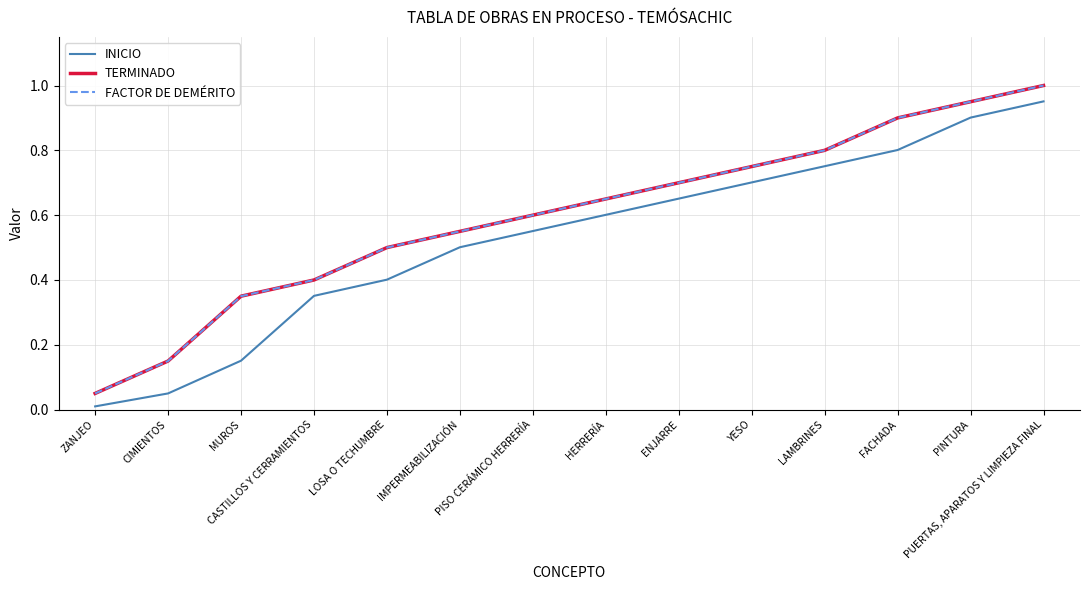

What position from the left is LAMBRINES?

11